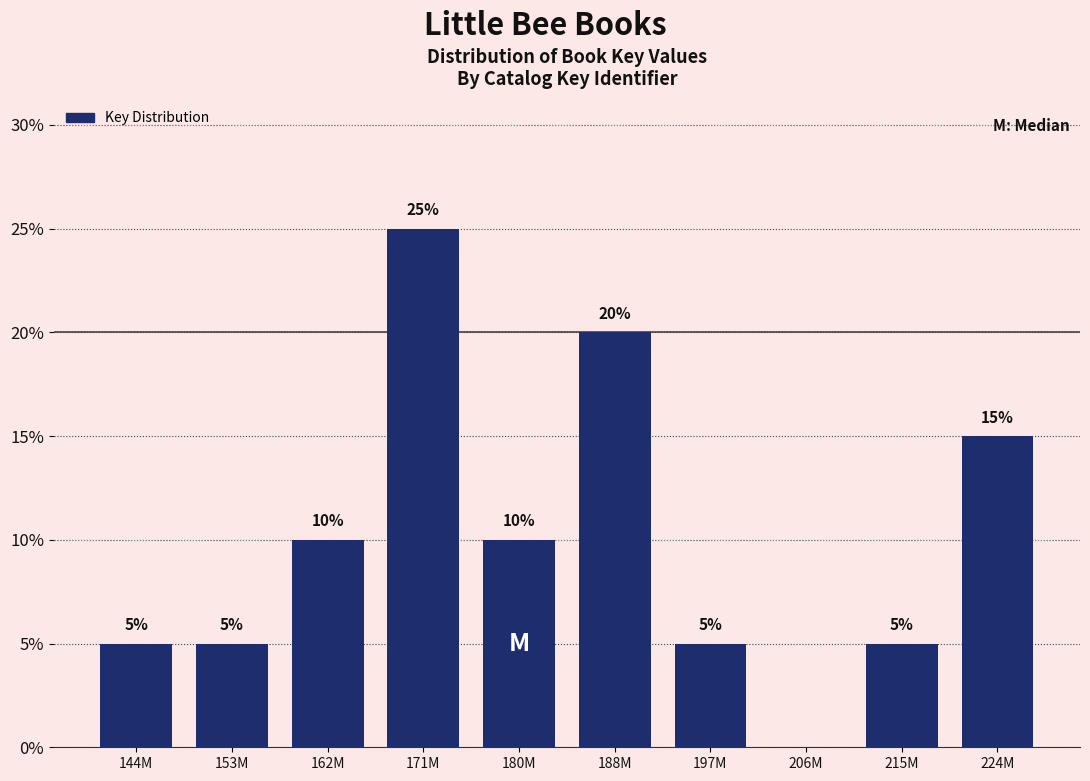

Reading left to right, list all the values displayed in this chart.

144M=5	153M=5	162M=10	171M=25	180M=10	188M=20	197M=5	206M=0	215M=5	224M=15